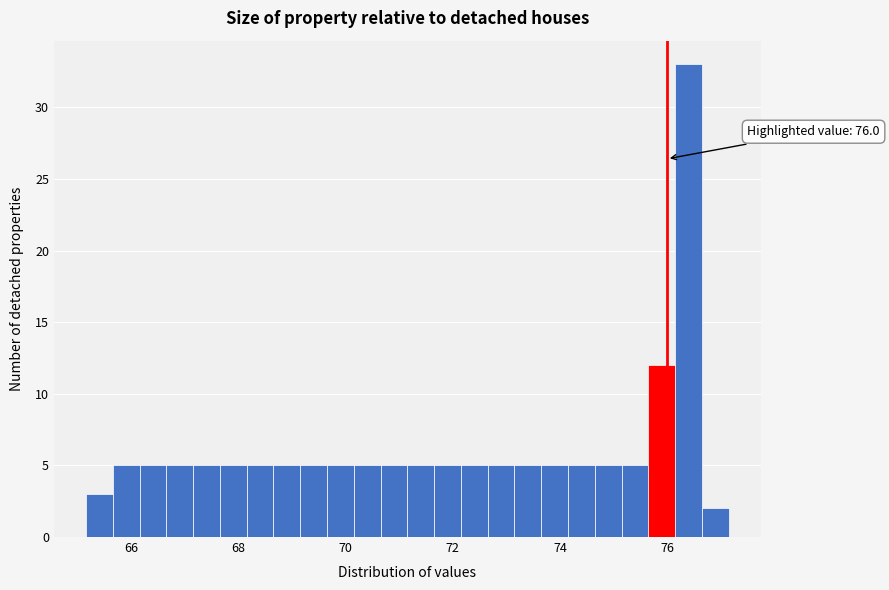

Around what value on the x-axis is the tallest bar? Give the approximate position of its centre, as read against the axis.

76.4